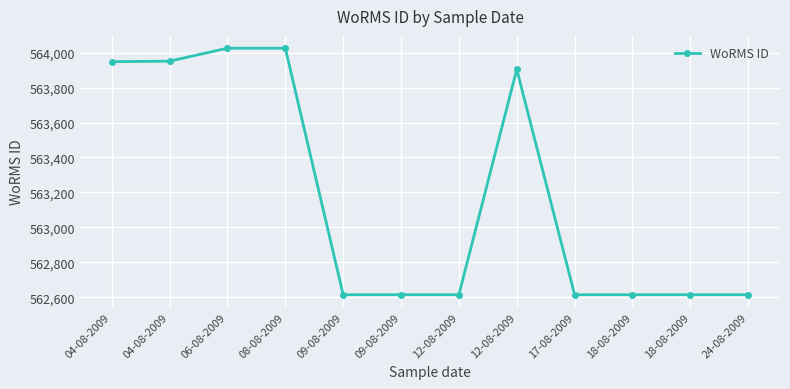

How many series are shown in this chart?

1